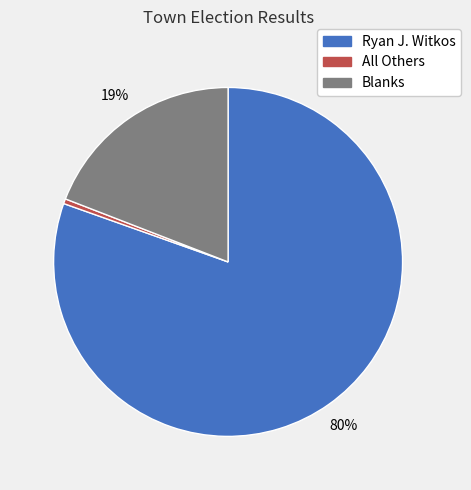

Which category has the smallest portion of the pie?

All Others